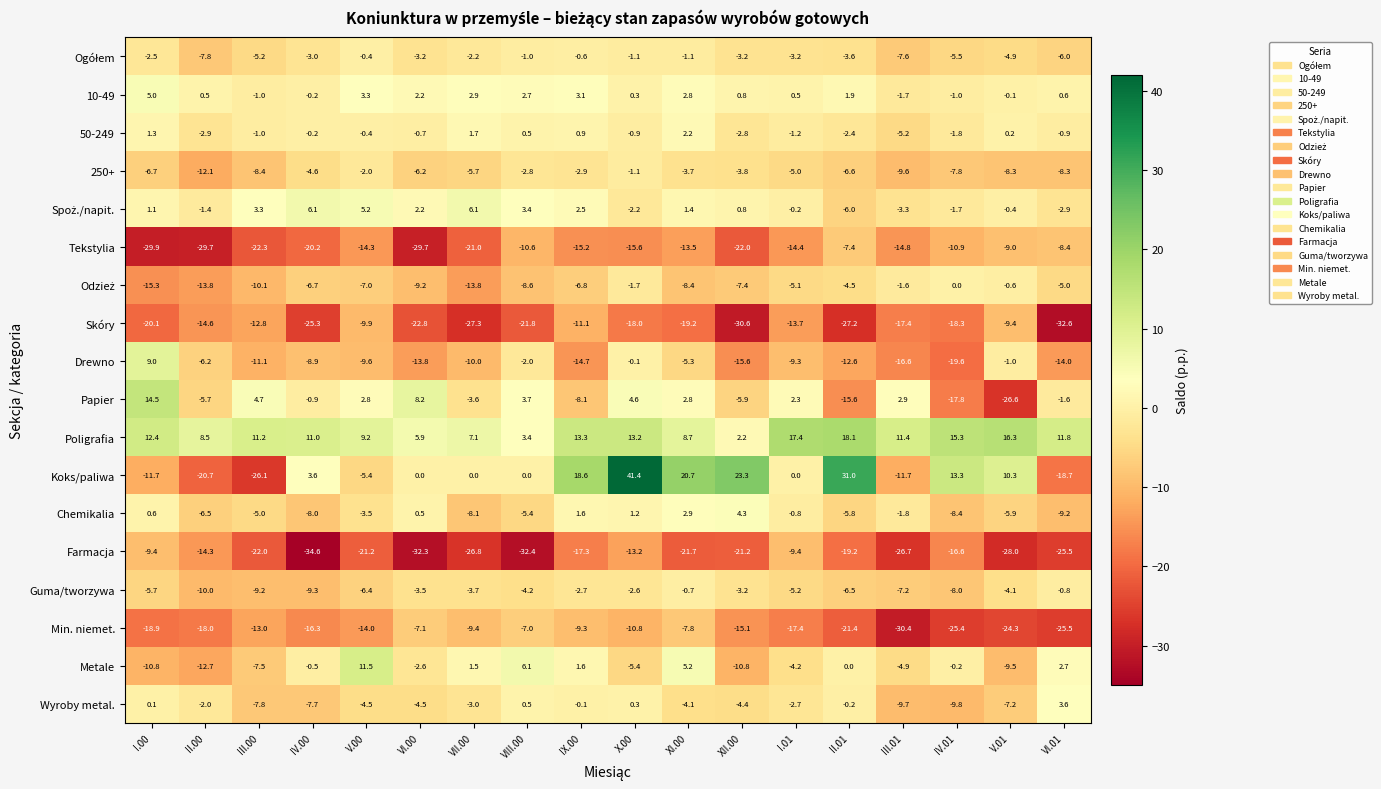

What is the total value across all series at III.00?

-143.3